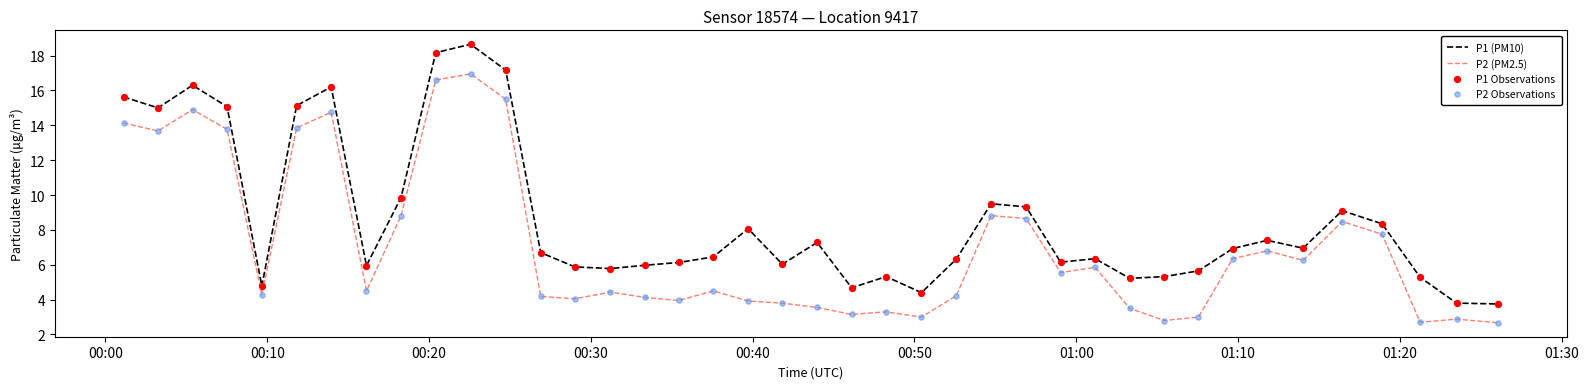

What is the difference between the maximum and minimum values in the P1 (PM10) series?

14.9